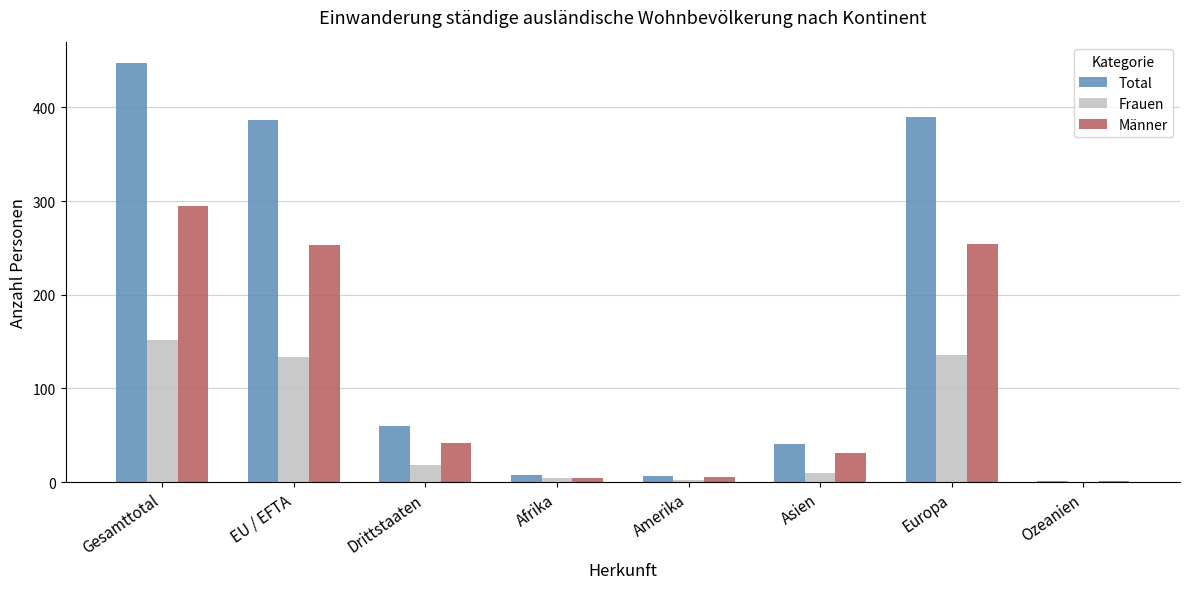

At which category is the sum across all series the highest?

Gesamttotal